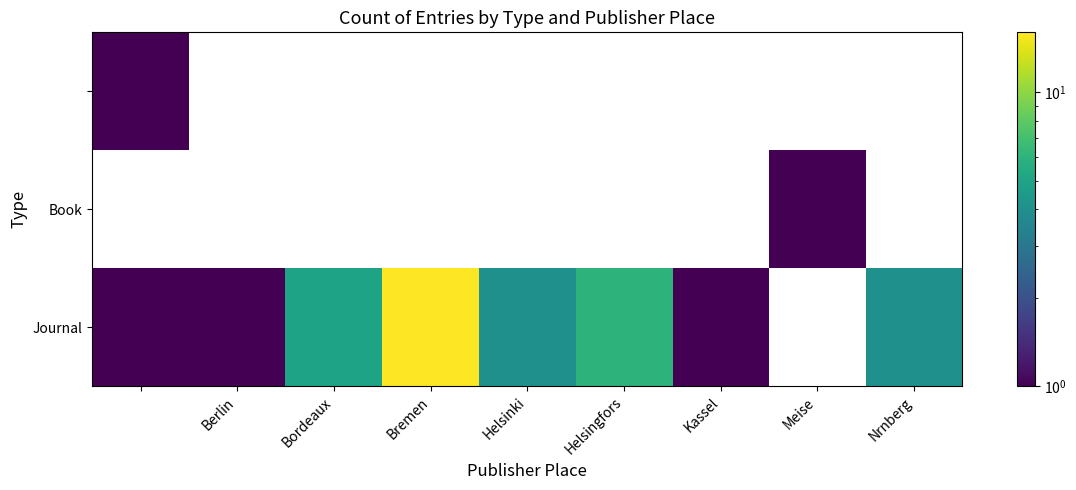

Which series changed the most between Helsinki and Helsingfors?

Journal